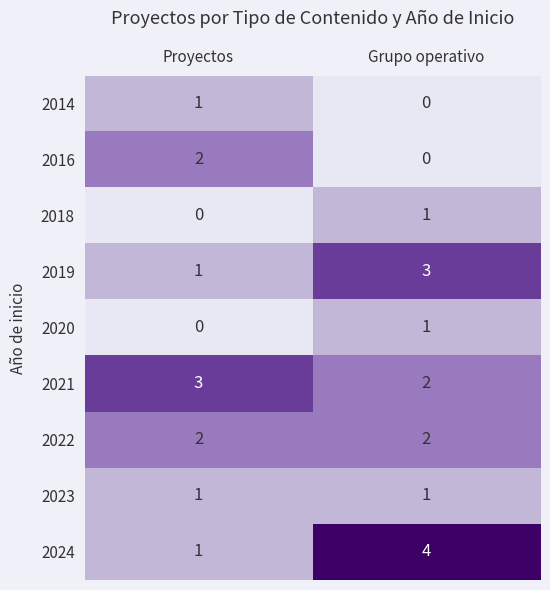

What is the total value across all series at Proyectos?

11